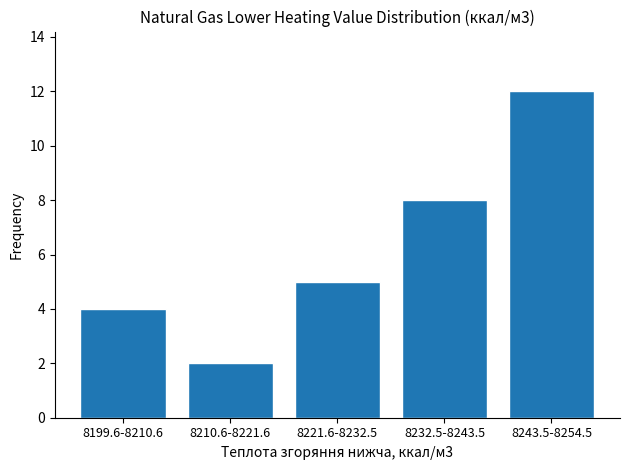

Reading right to left, extract all data points from this chart.

8243.5-8254.5=12	8232.5-8243.5=8	8221.6-8232.5=5	8210.6-8221.6=2	8199.6-8210.6=4